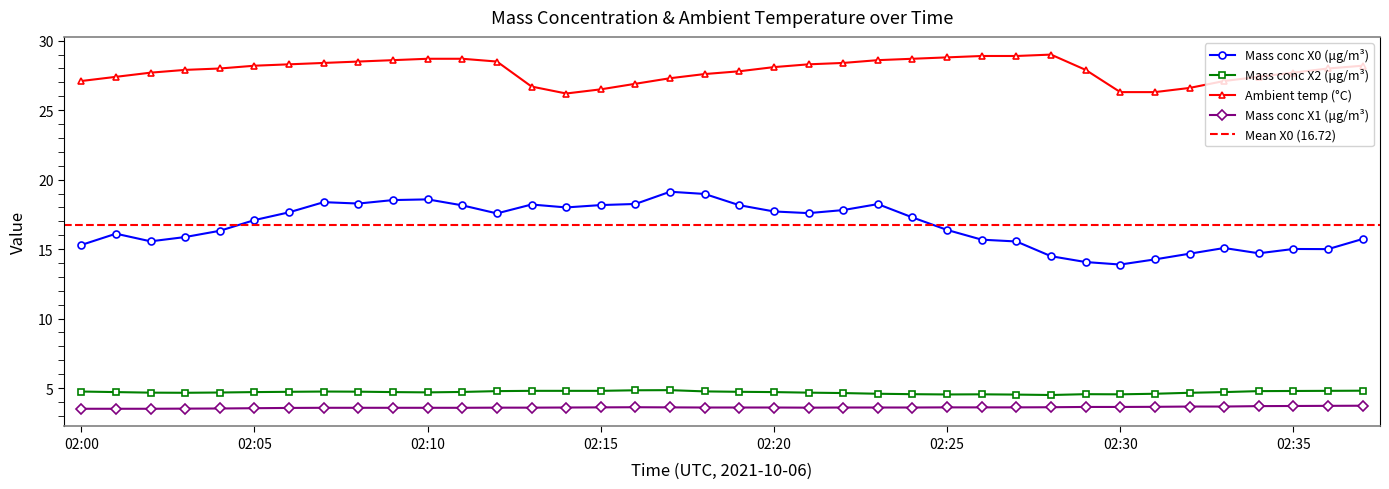

What is the sum of the Mass conc X2 (μg/m³) values at 02:12 and 02:27?

9.3